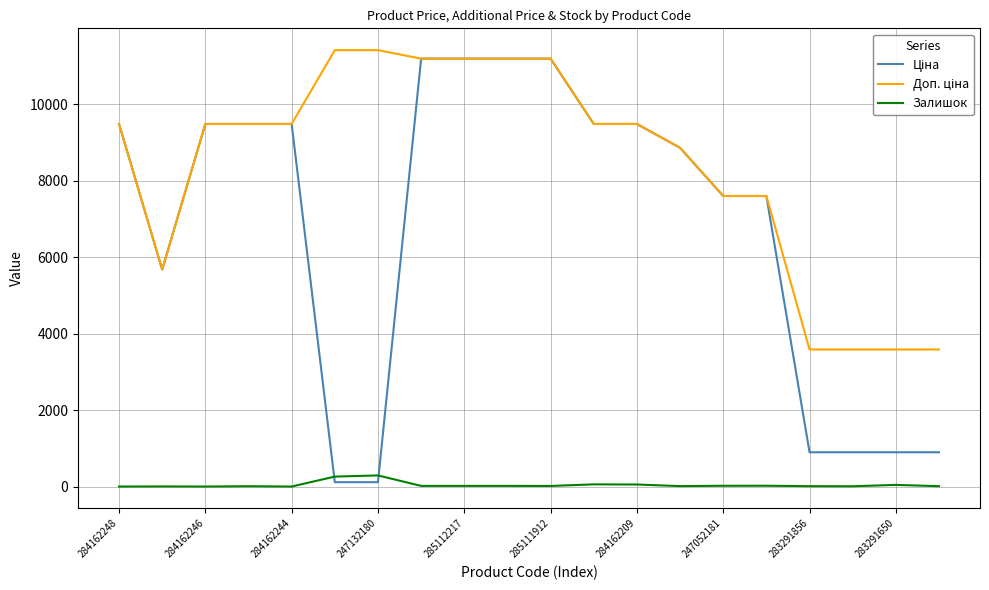

How many categories are shown in the chart?

20